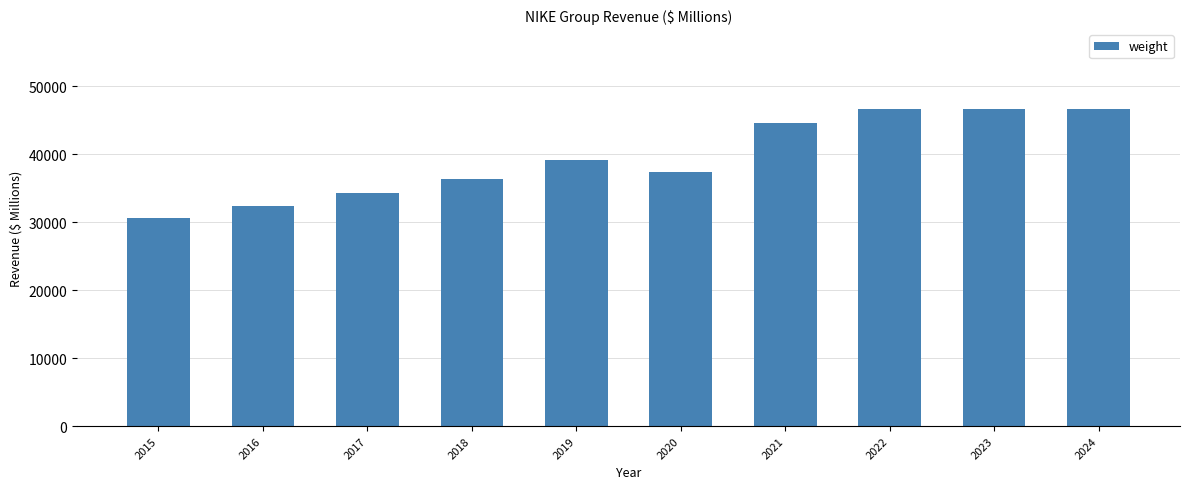

What is the value of the 9th bar from the left?

46710